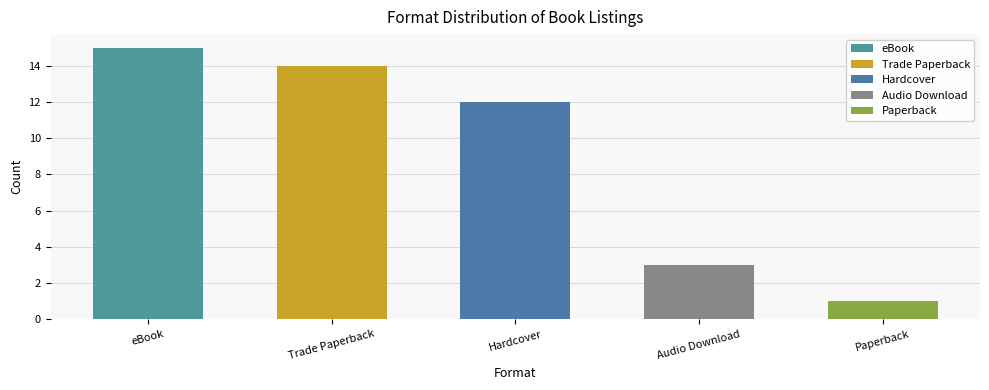

Rank the categories by value from highest to lowest.

eBook, Trade Paperback, Hardcover, Audio Download, Paperback